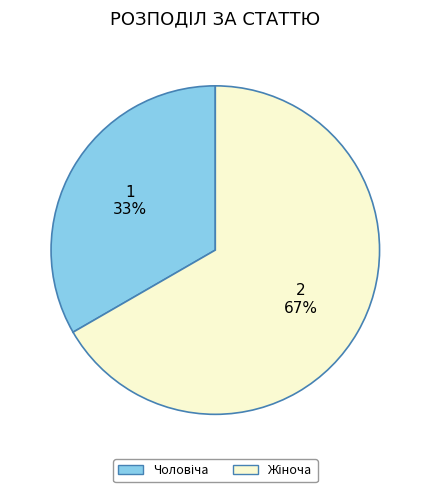

Is there a majority slice in this chart?

Yes